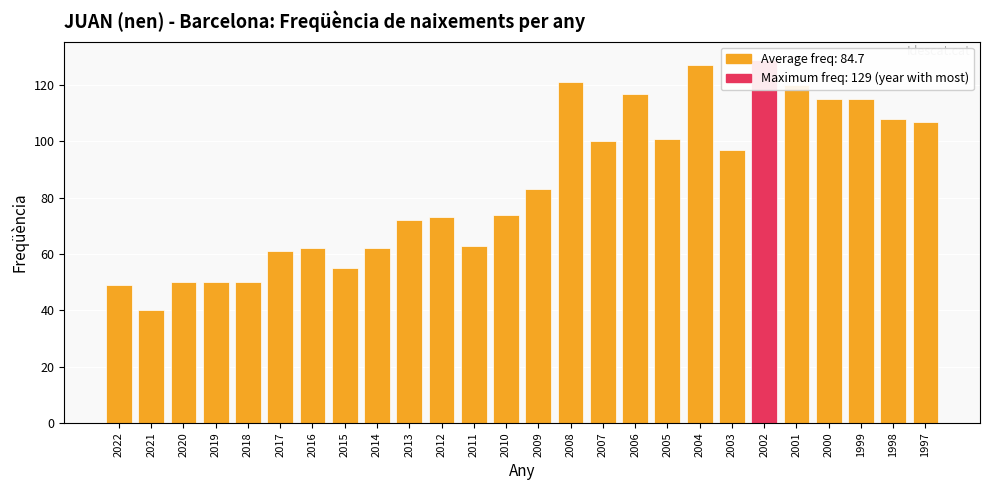

Reading left to right, what are all the values shown in this chart?

49	40	50	50	50	61	62	55	62	72	73	63	74	83	121	100	117	101	127	97	129	120	115	115	108	107